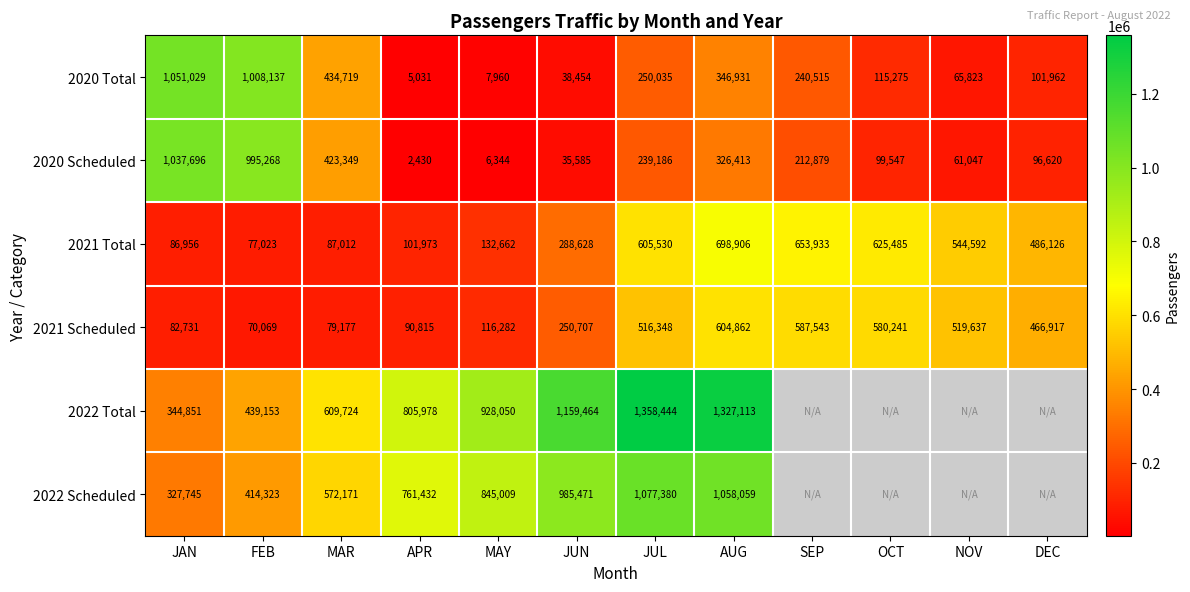

Rank the series at MAY from lowest to highest value.

2020 Scheduled, 2020 Total, 2021 Scheduled, 2021 Total, 2022 Scheduled, 2022 Total